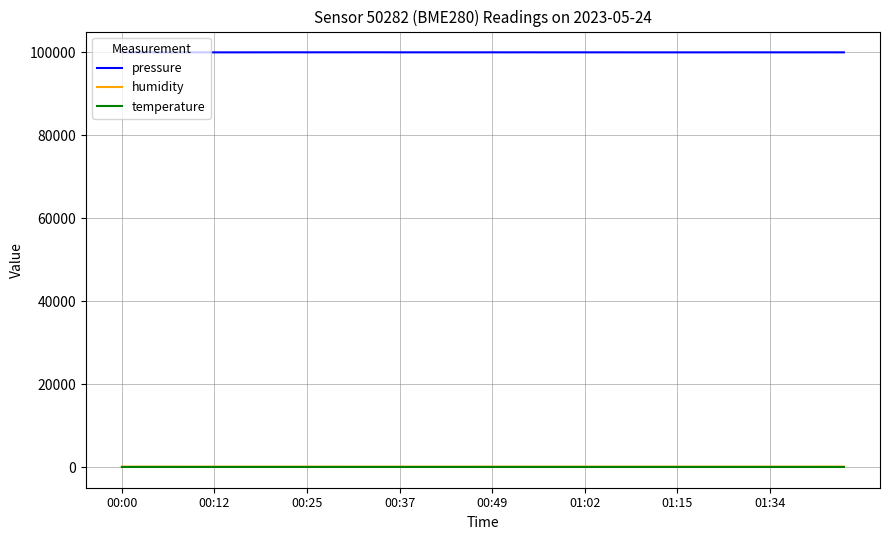

True or false: pressure and humidity cross at least once.

False